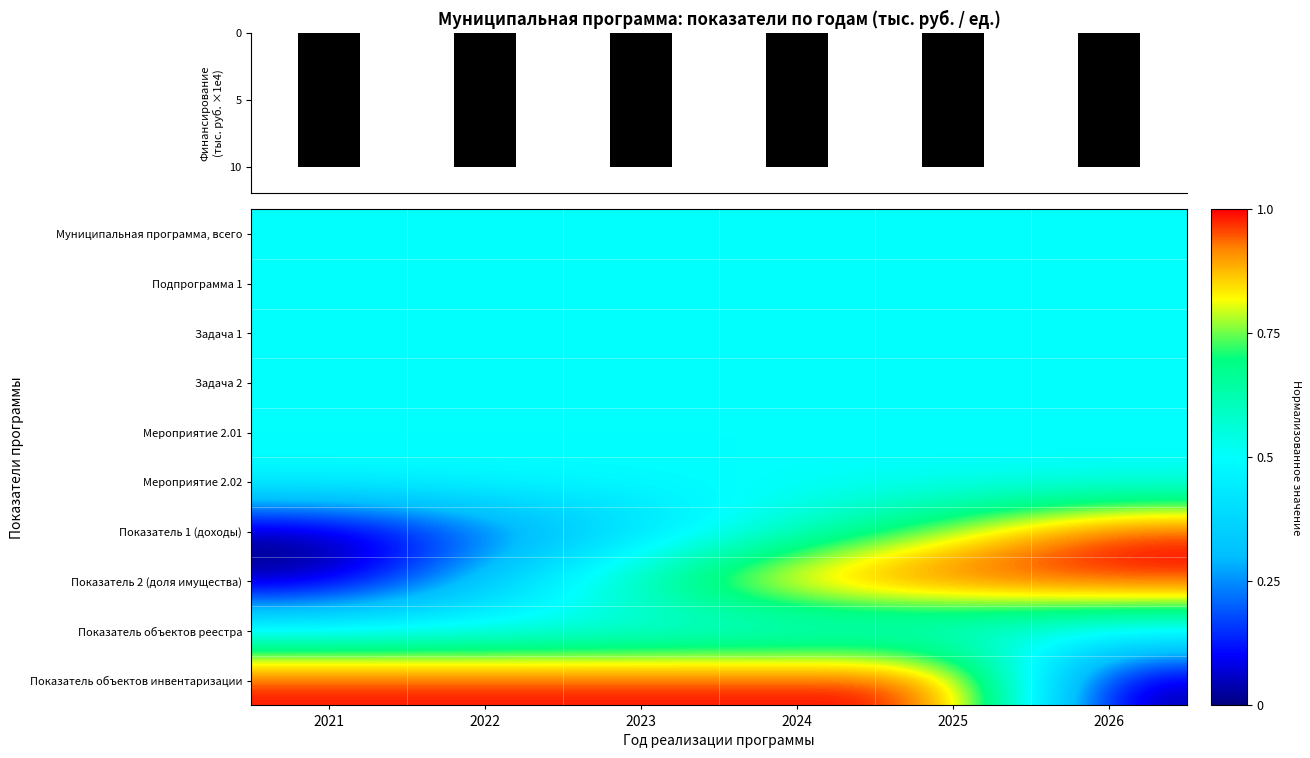

Which label corresponds to the largest value in the chart?

2026